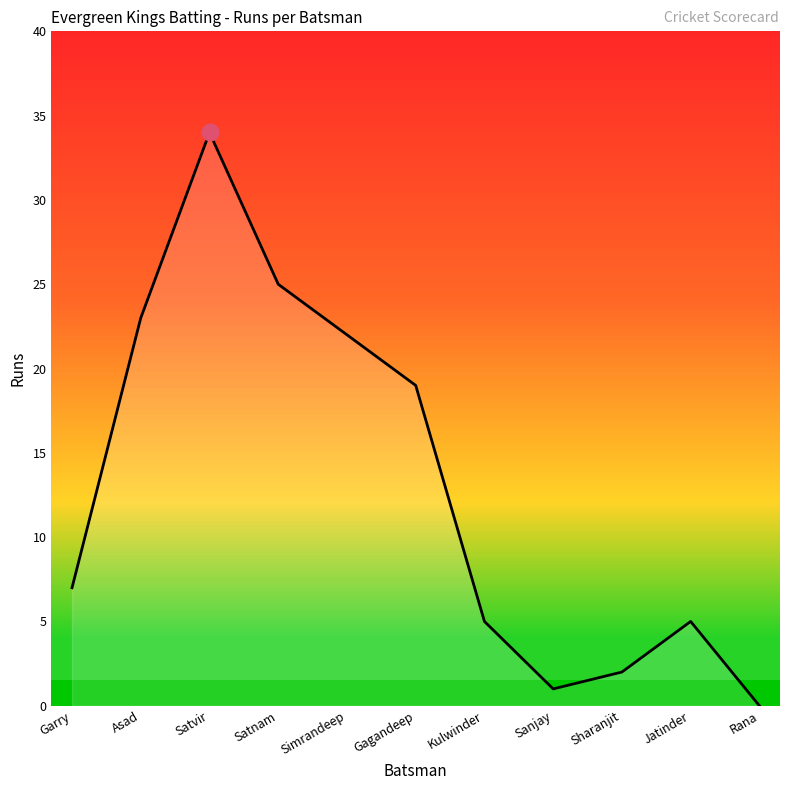

The value at Simrandeep is 22. True or false?

True